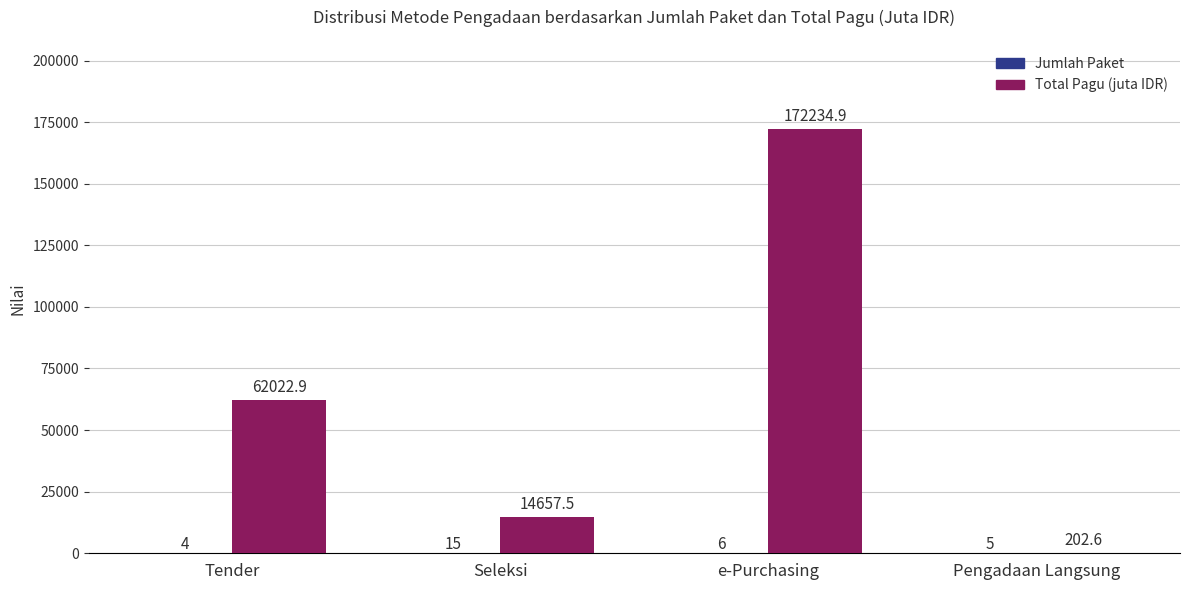

How many categories are shown in the chart?

4